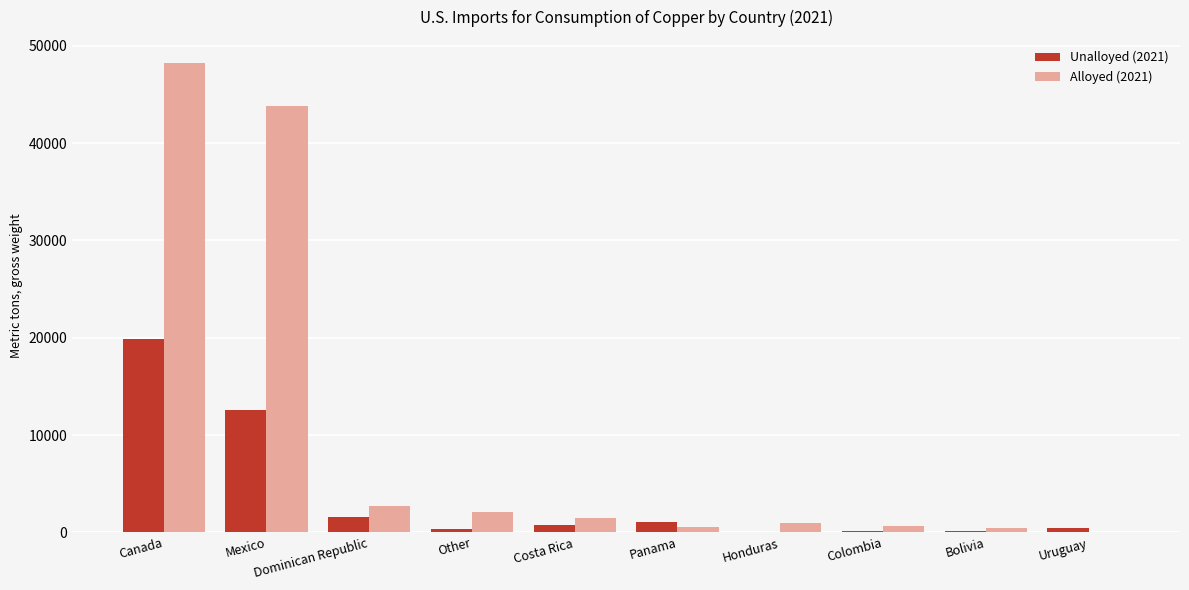

Where does the Unalloyed (2021) series first go above 729?

Canada